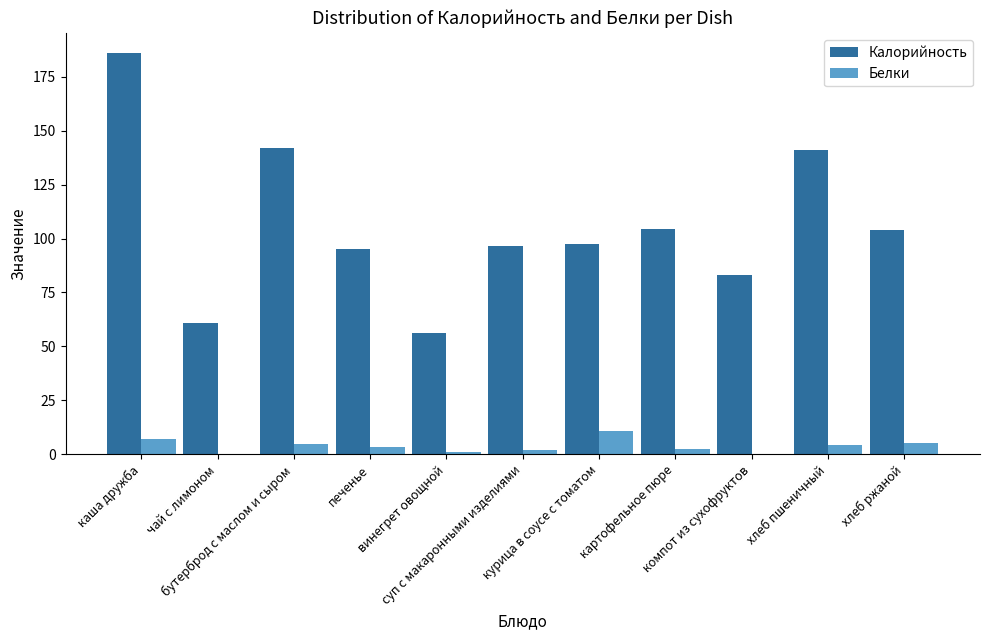

Which series has the largest range (max minus min)?

Калорийность